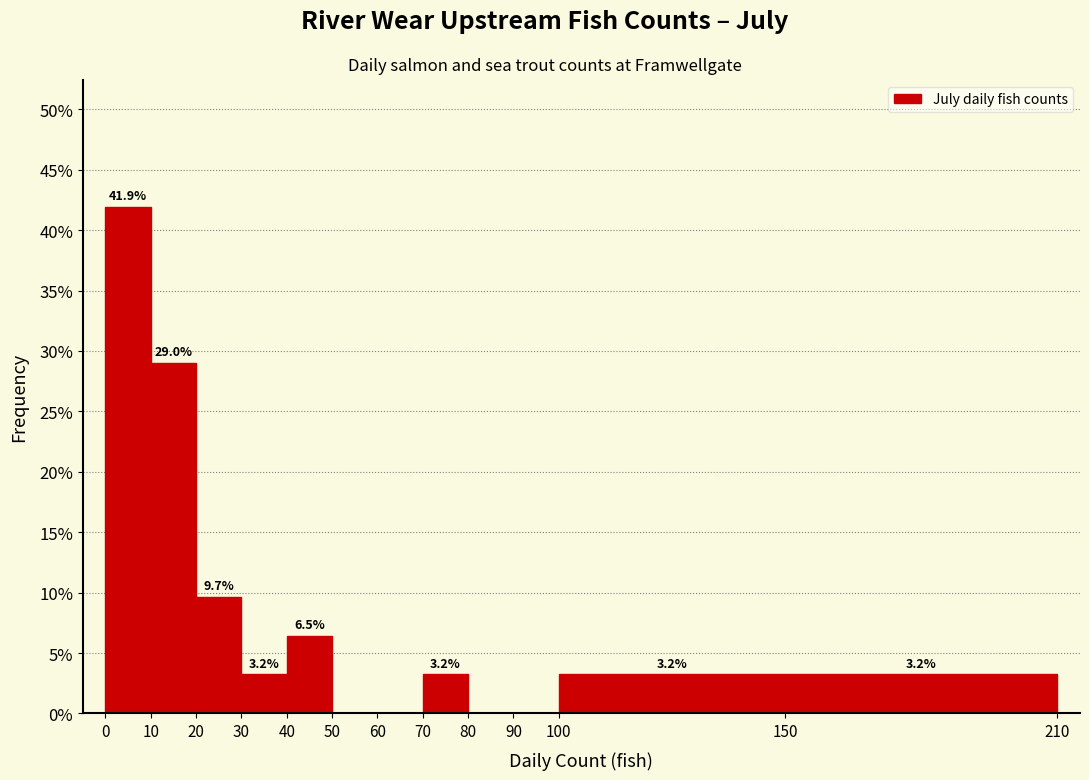

Which range on the x-axis has the tallest bar?

0 to 10